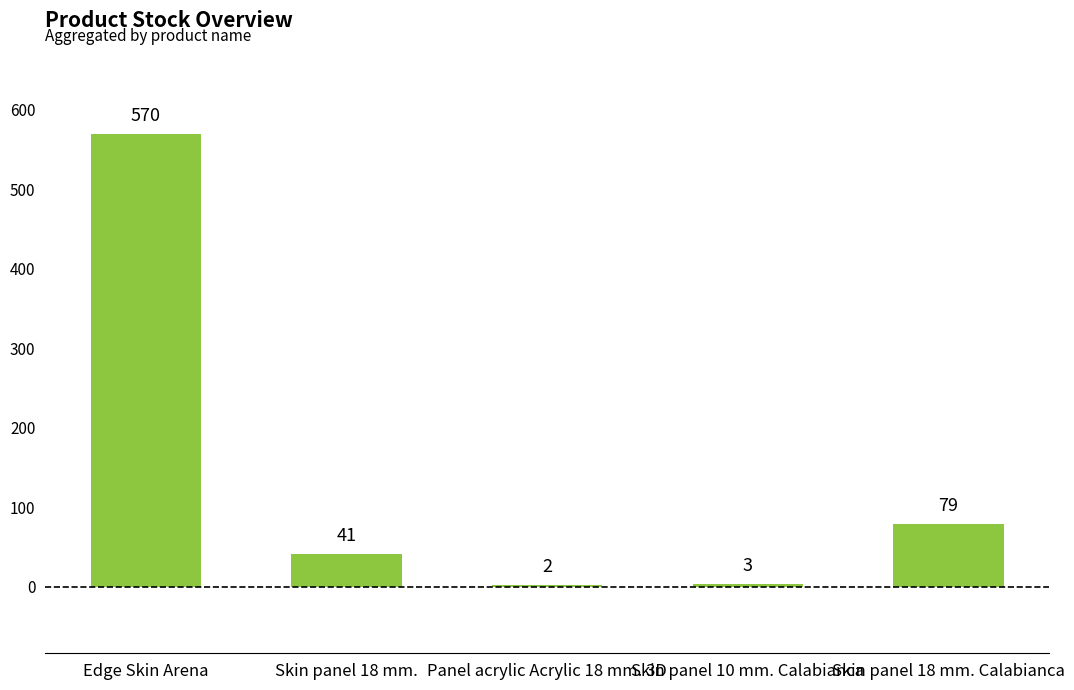

At which label does the data first exceed 41?

Edge Skin Arena